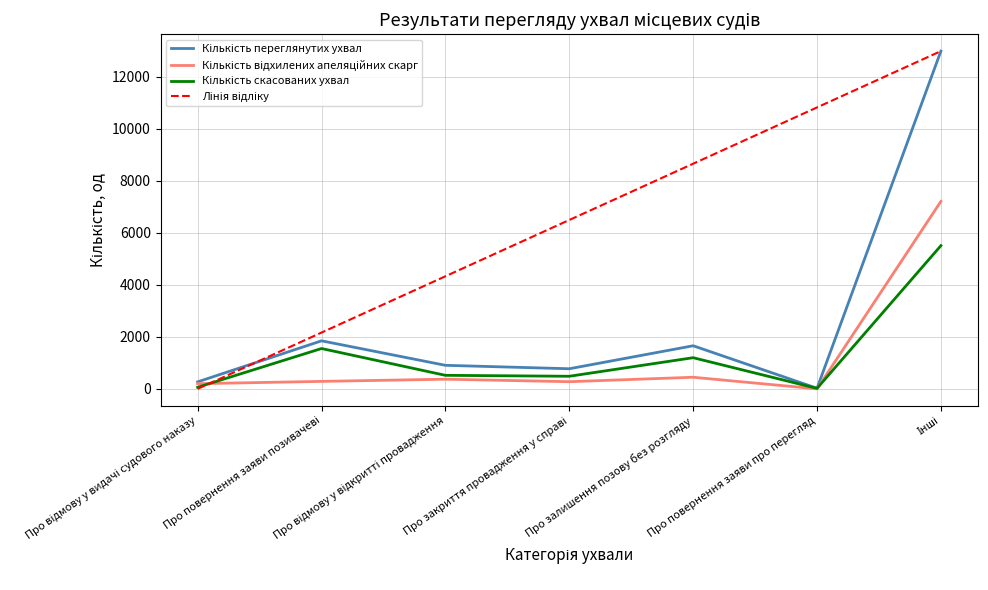

What is the greatest value displayed?

12992.0